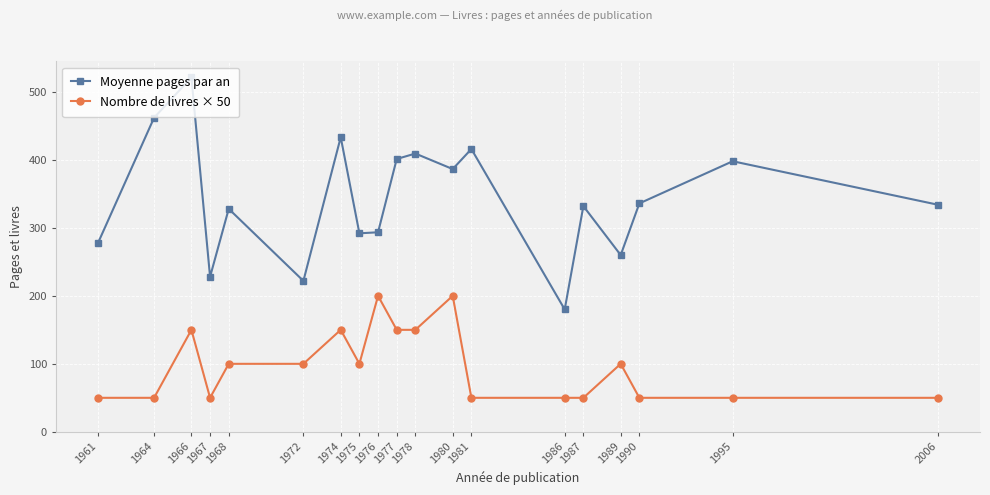

Which series has the largest total across all categories?

Moyenne pages par an